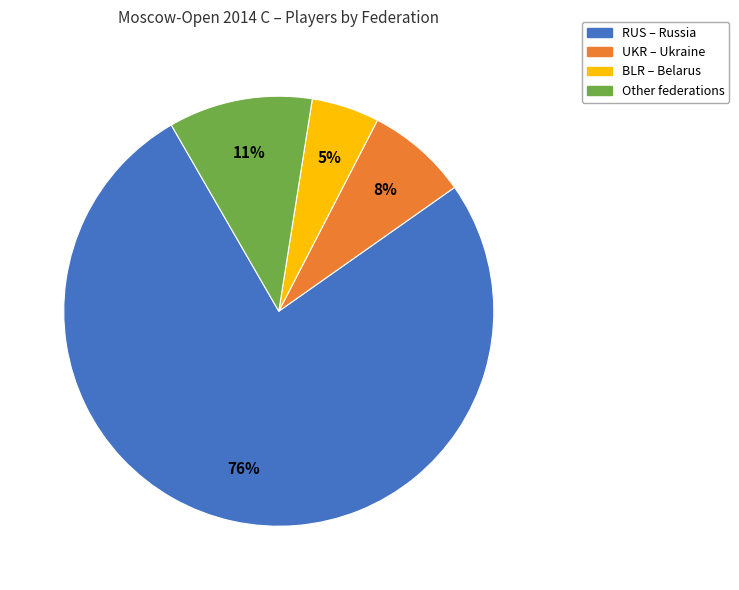

How many slices are in this pie chart?

4